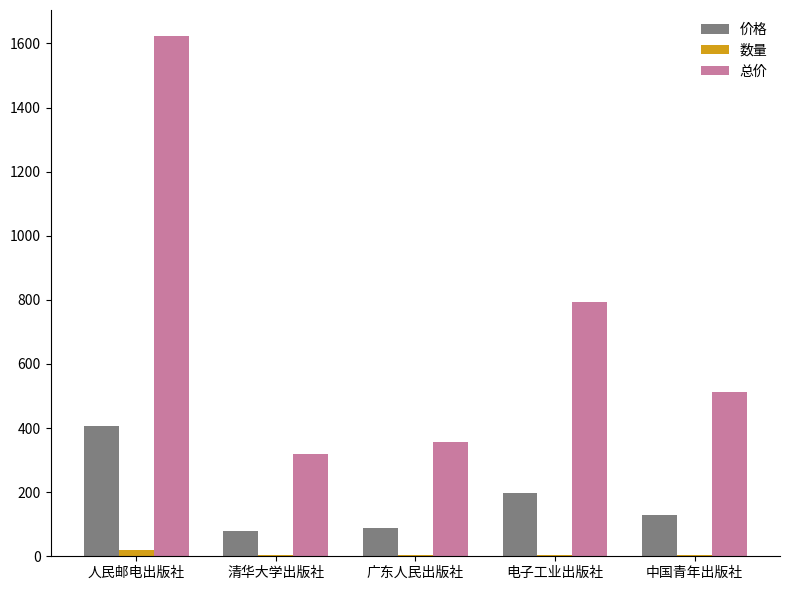

The 总价 series shows 246.2 at 中国青年出版社. True or false?

False